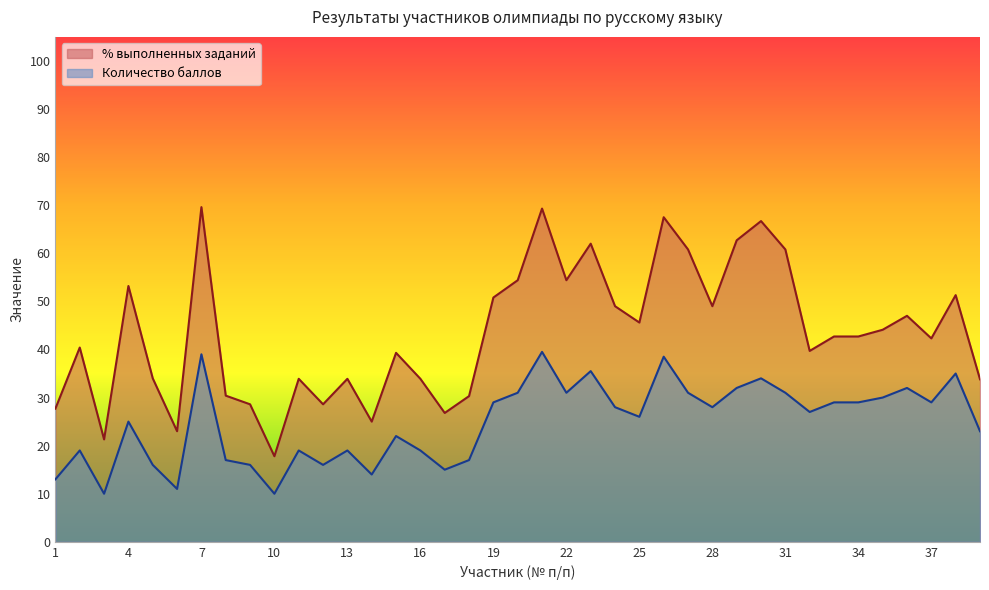

Reading right to left, transcribe all the data shown in this chart.

Количество баллов: 23.0	35.0	29.0	32.0	30.0	29.0	29.0	27.0	31.0	34.0	32.0	28.0	31.0	38.5	26.0	28.0	35.5	31.0	39.5	31.0	29.0	17.0	15.0	19.0	22.0	14.0	19.0	16.0	19.0	10.0	16.0	17.0	39.0	11.0	16.0	25.0	10.0	19.0	13.0
% выполненных заданий: 33.8	51.3	42.3	47.0	44.1	42.7	42.7	39.7	60.8	66.7	62.7	49.0	60.8	67.5	45.6	49.0	62.0	54.4	69.3	54.4	50.8	30.3	26.8	33.9	39.3	25.0	33.9	28.6	33.9	17.8	28.6	30.4	69.6	23.0	34.0	53.2	21.3	40.4	27.7